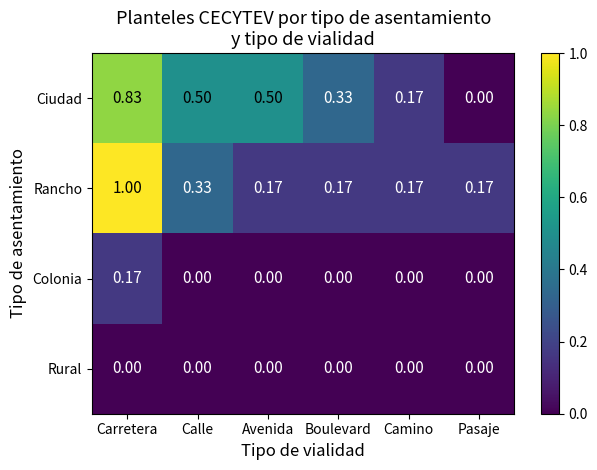

Which series has the largest total across all categories?

Ciudad